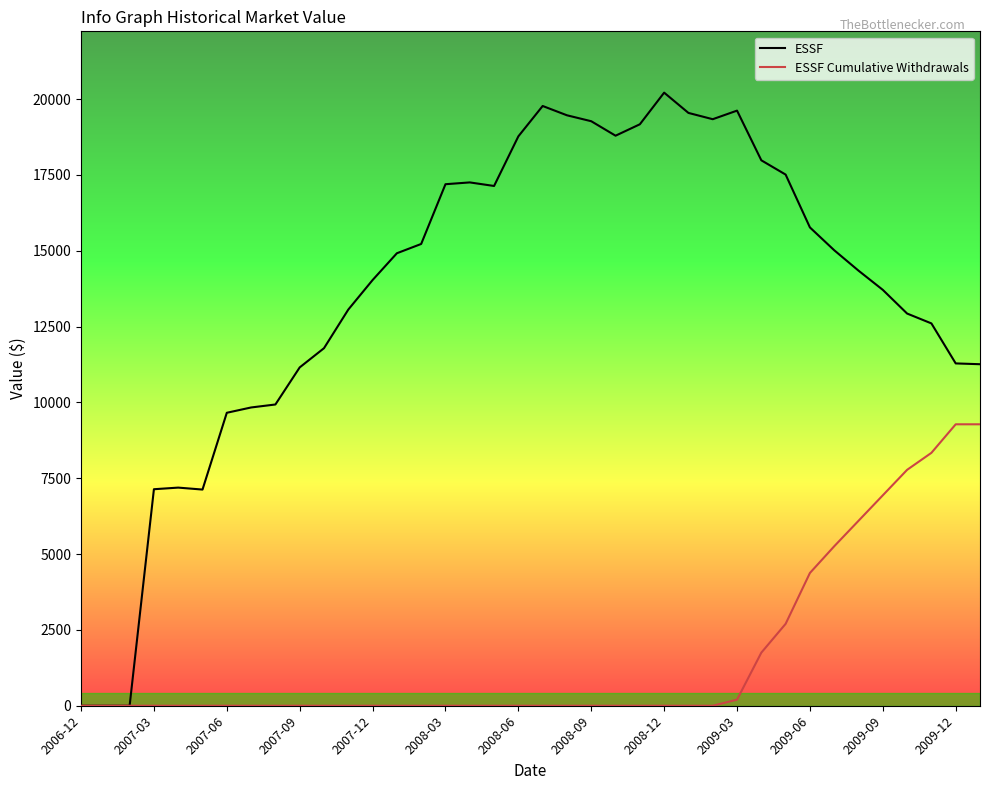

Rank the series by their maximum value, from highest to lowest.

ESSF, ESSF Cumulative Withdrawals